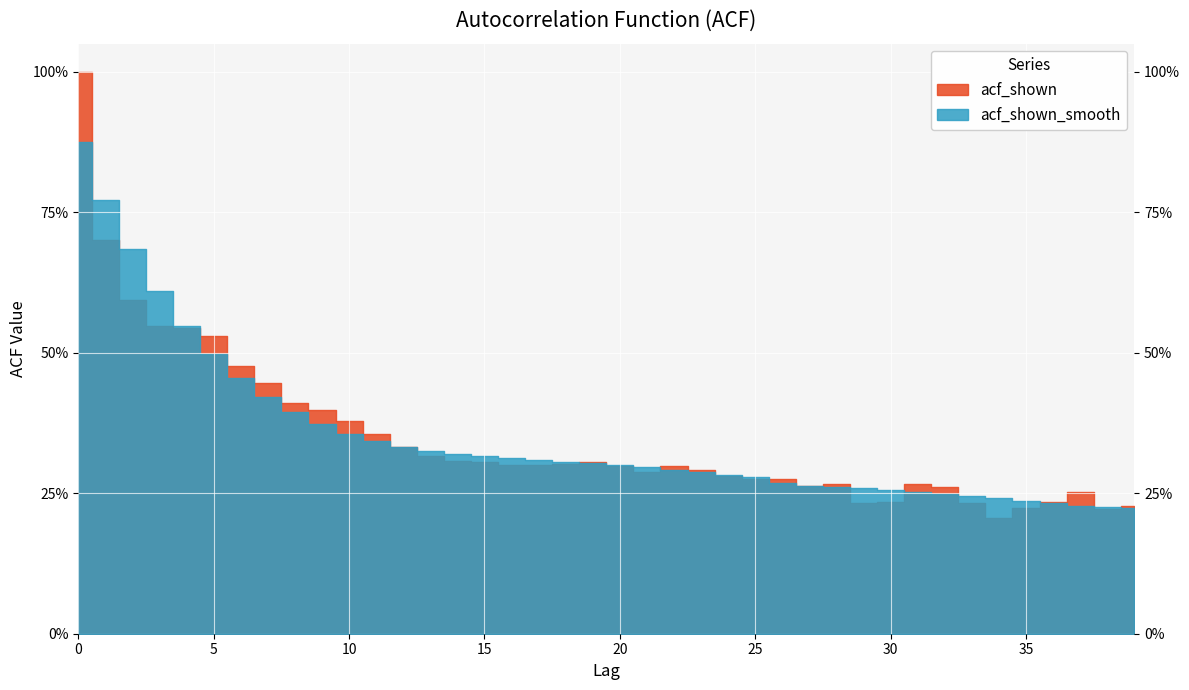

What is the minimum value shown in the chart?

0.2